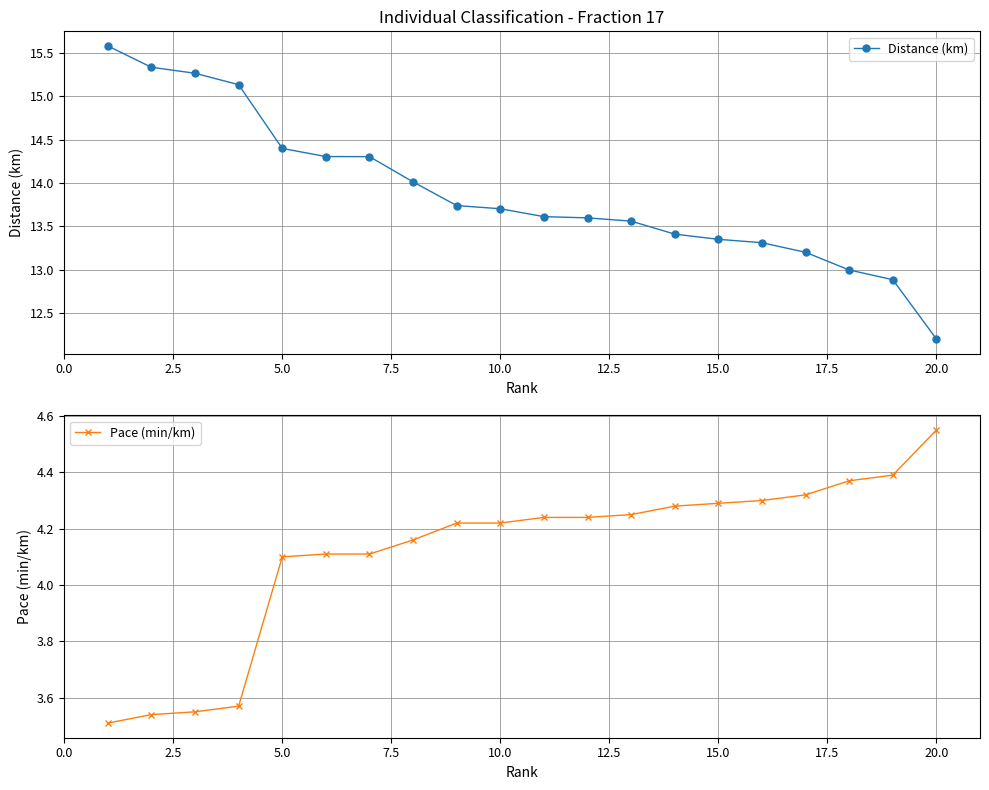

List the series in order of their peak value, lowest first.

Pace (min/km), Distance (km)